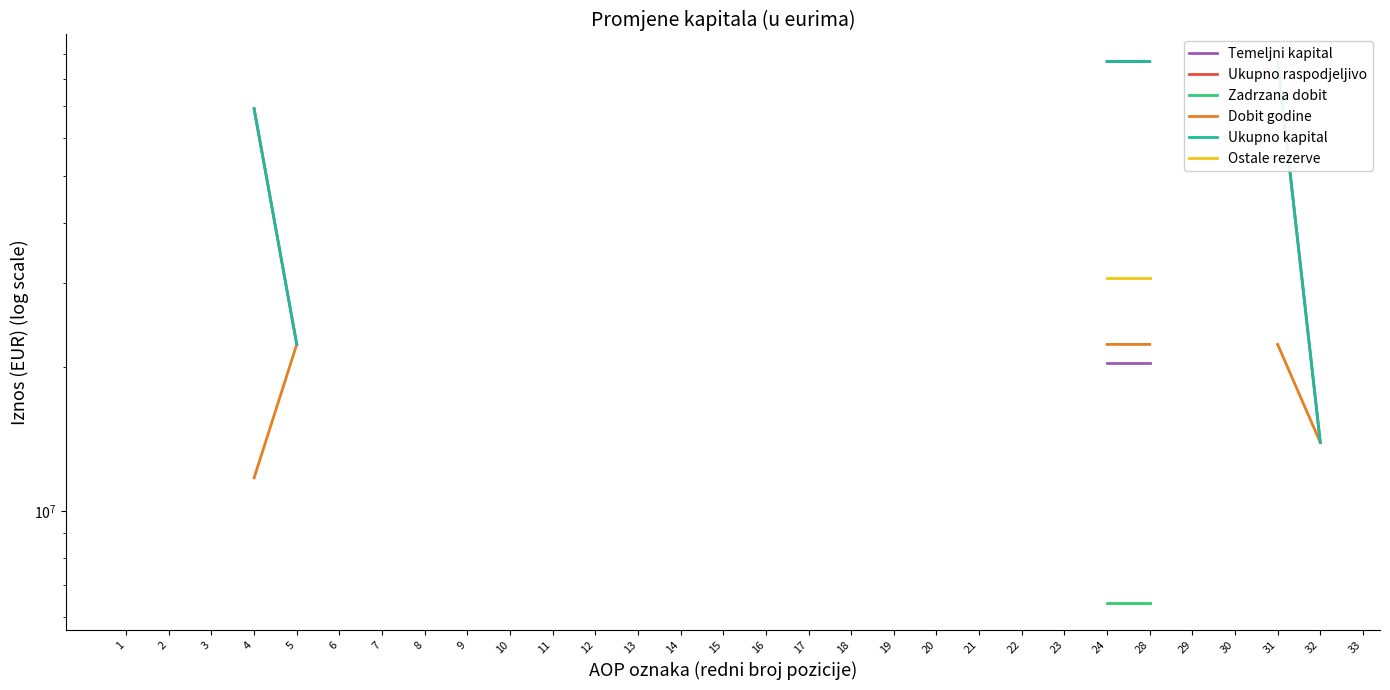

True or false: Dobit godine and Ukupno raspodjeljivo intersect in this chart.

False